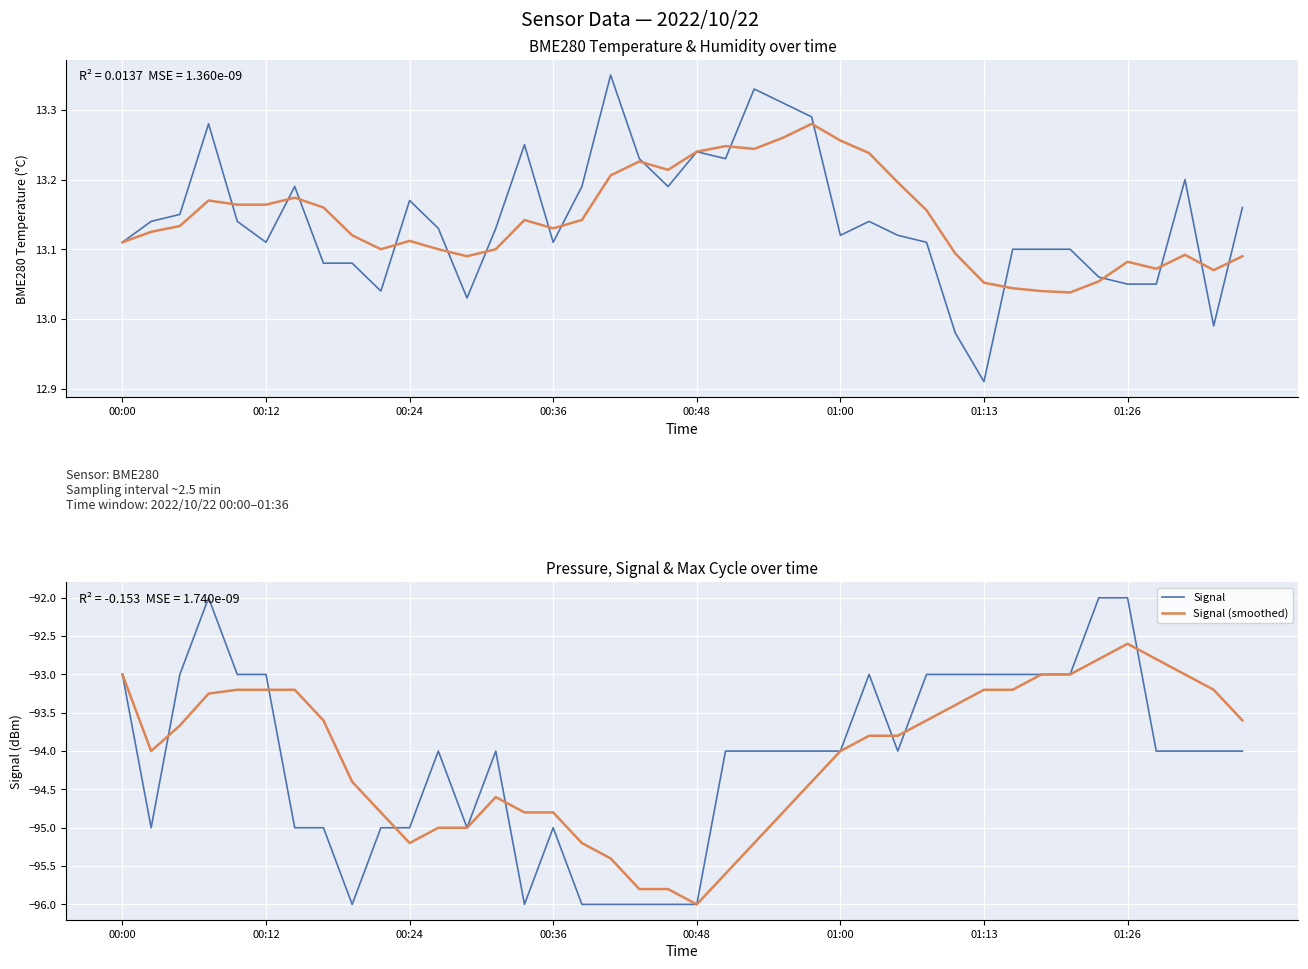

What is the maximum value for Signal?

-92.0